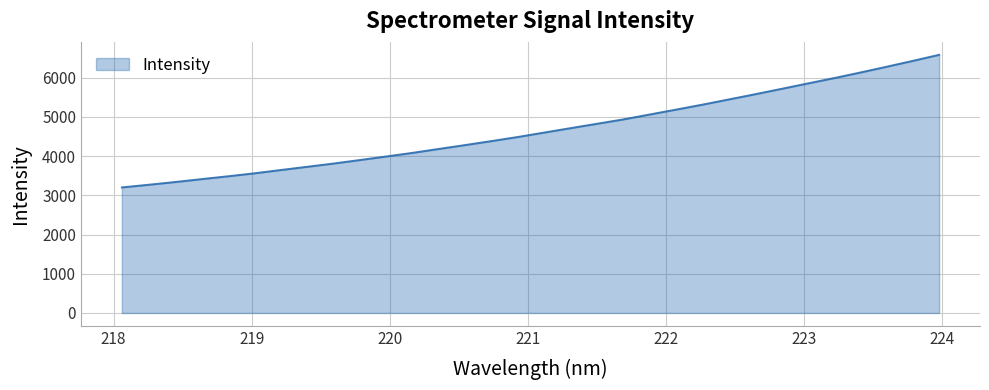

True or false: the data has more than 0 interior local peaks.

False